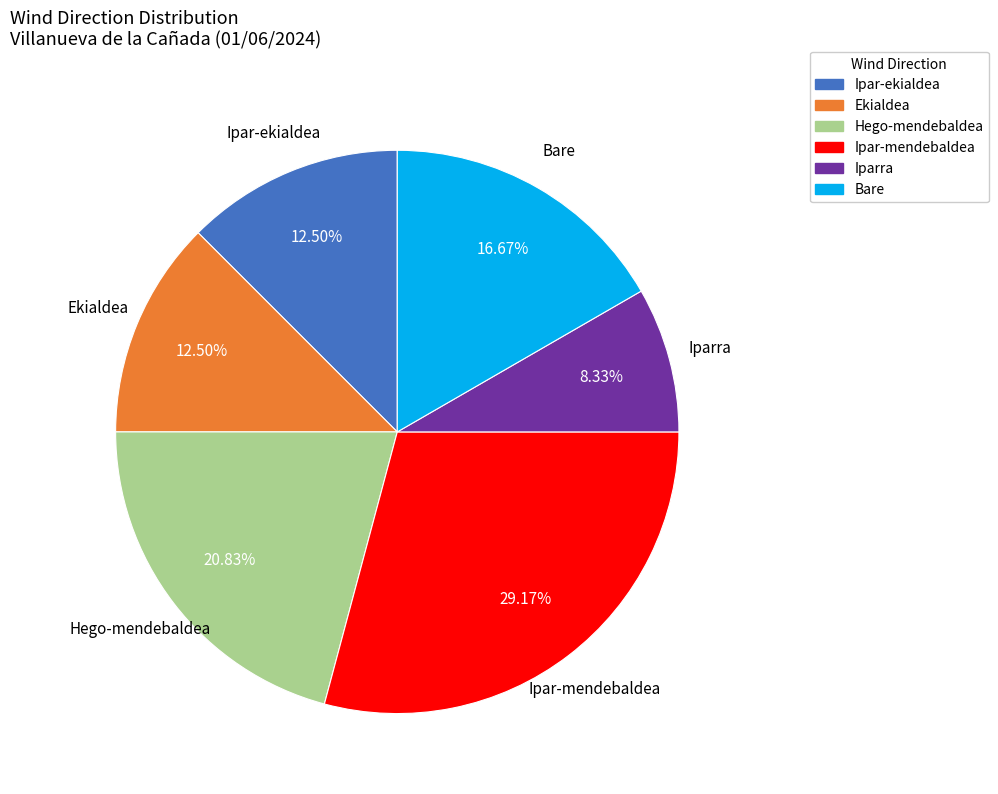

What is the total percentage of Hego-mendebaldea and Ekialdea?

33.3%